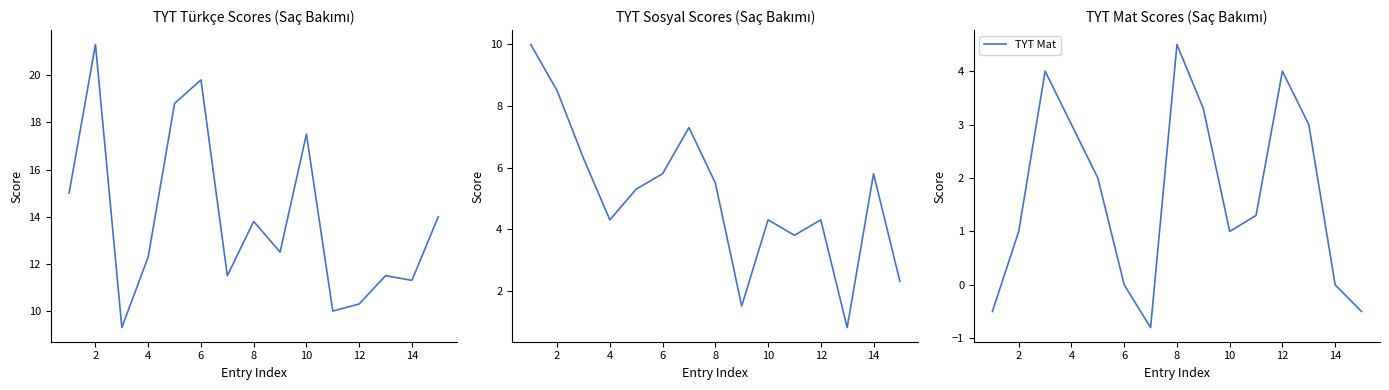

True or false: TYT Mat has a value of 1.4 at 10.

False